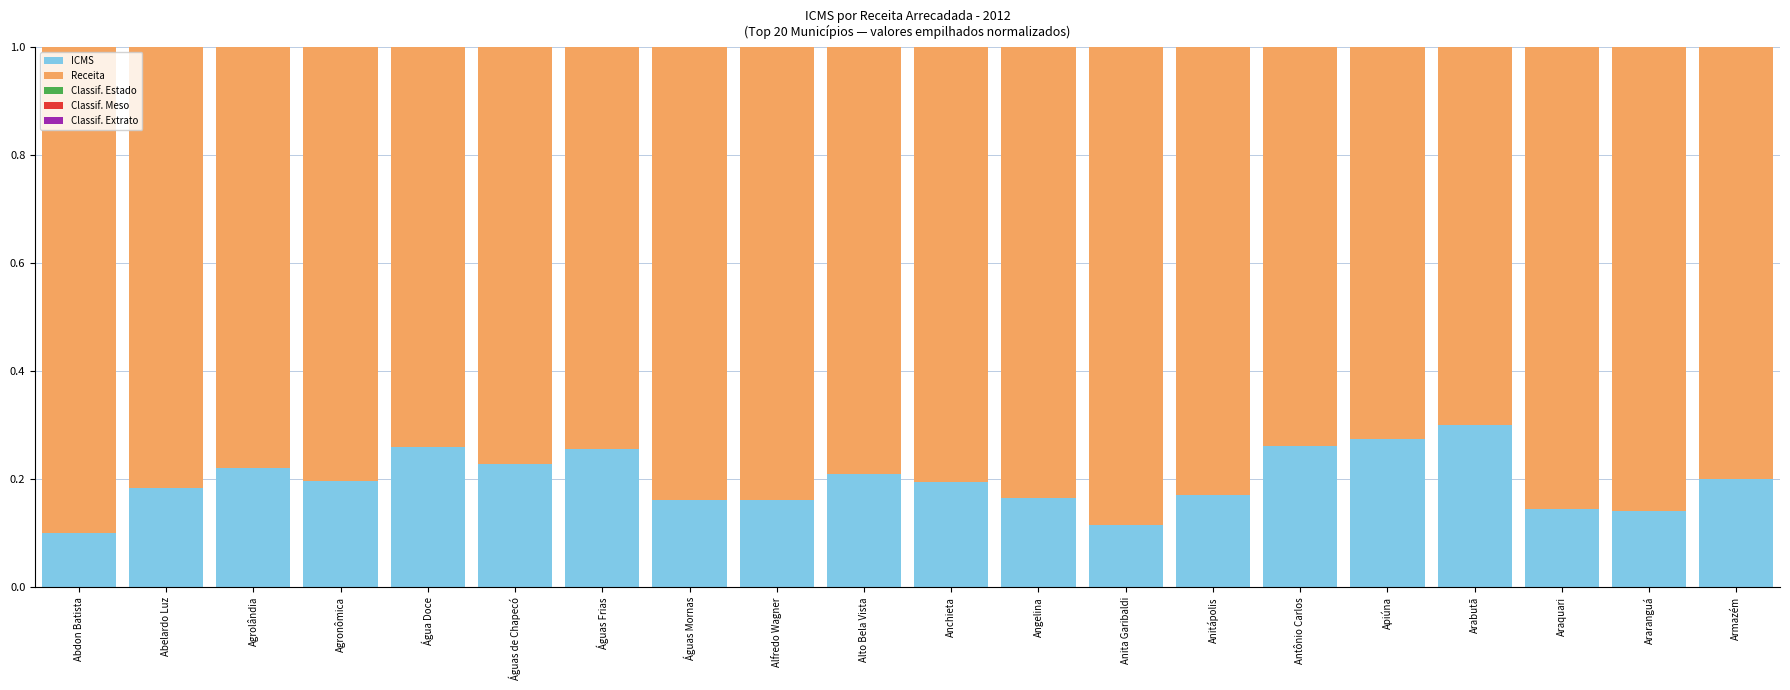

The ICMS series shows 0.1 at Antônio Carlos. True or false?

False